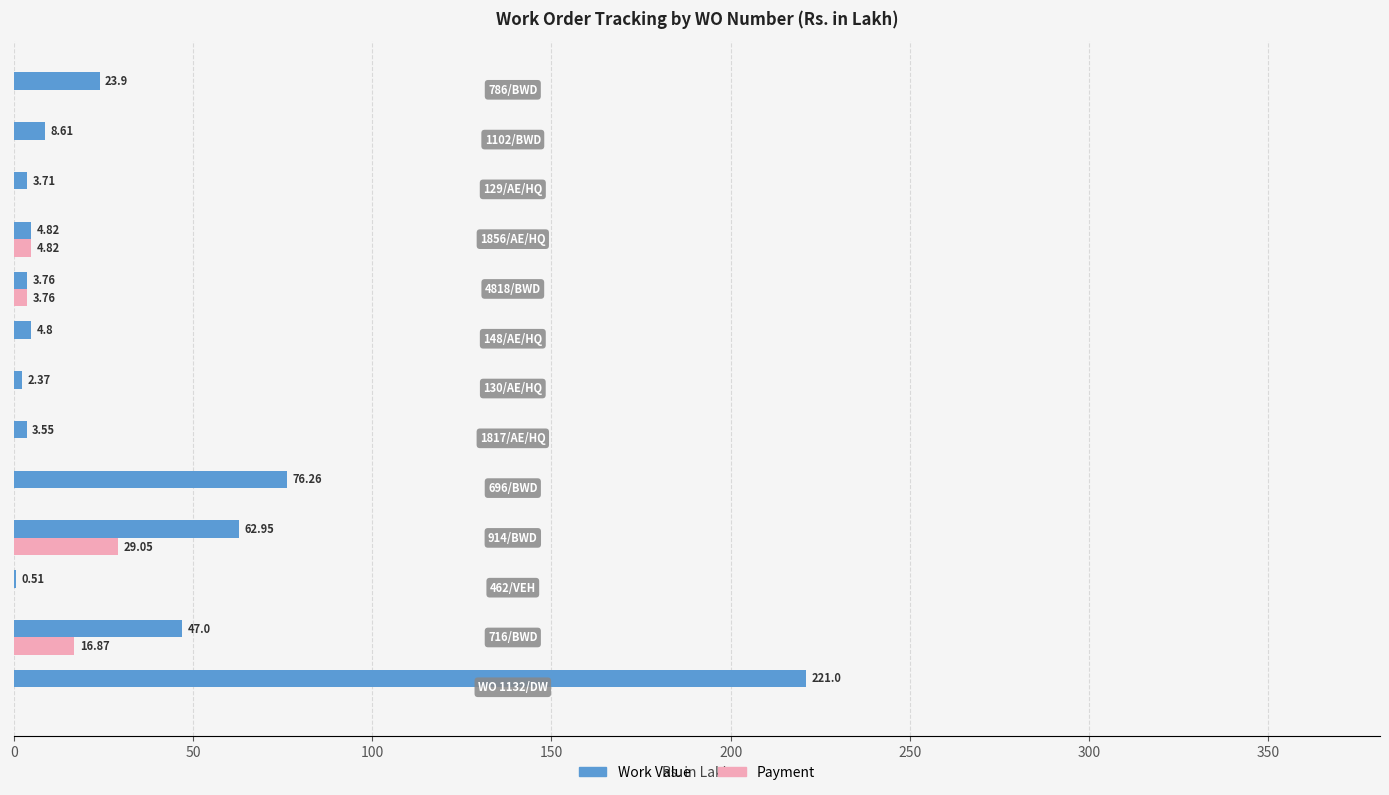

What is the sum of all Work Value values?

463.2